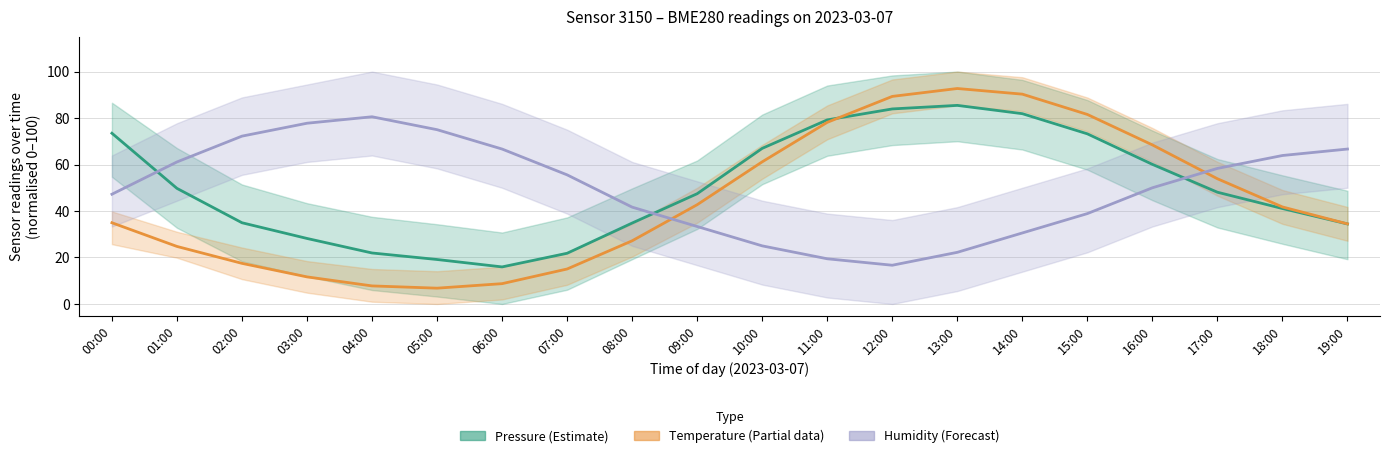

In Temperature (Partial), how many points are higher than both neighbors (excluding endpoints)?

1